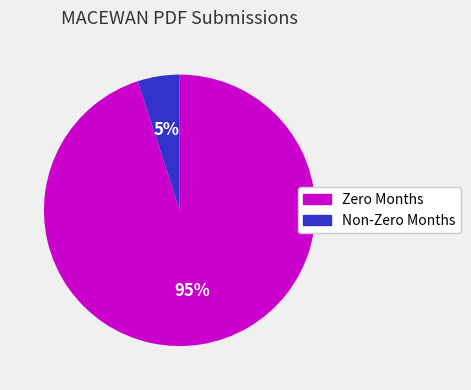

How many slices are in this pie chart?

2